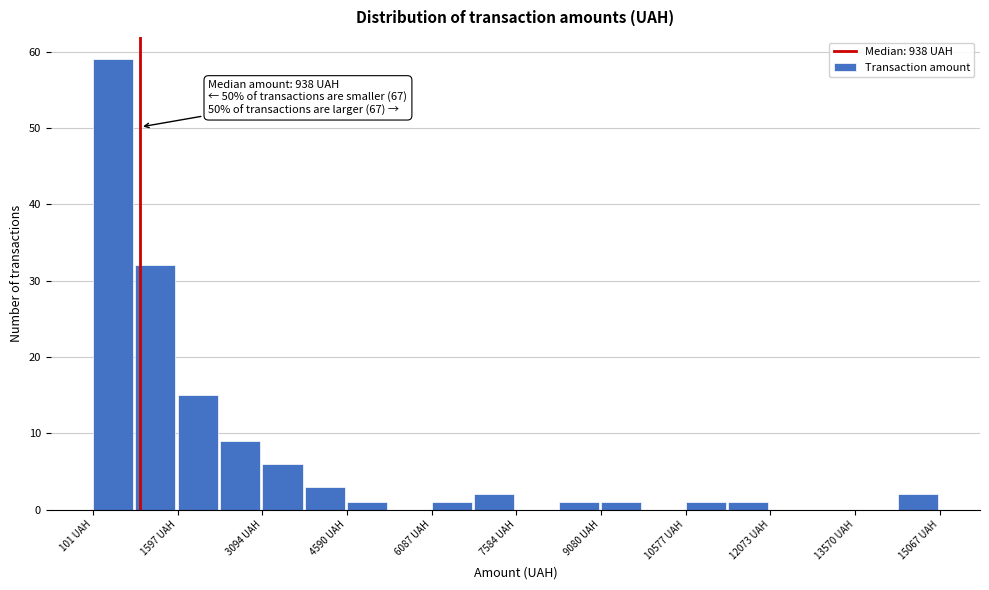

Around what value on the x-axis is the tallest bar? Give the approximate position of its centre, as read against the axis.

400